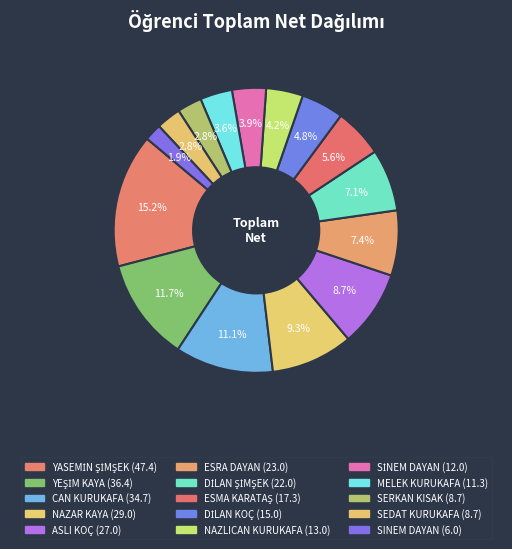

What percentage is the NAZAR KAYA slice, to the nearest percent?

9%